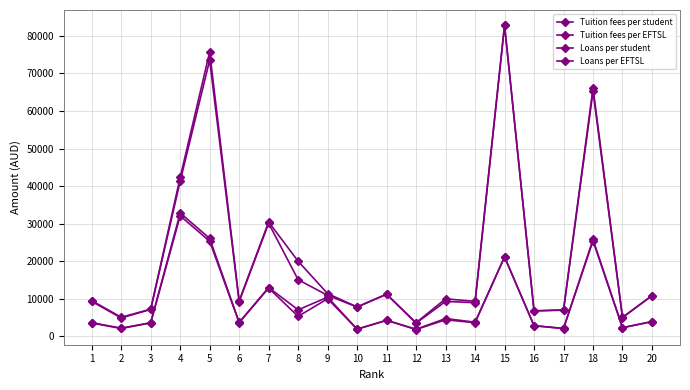

At which category is the sum across all series the highest?

15